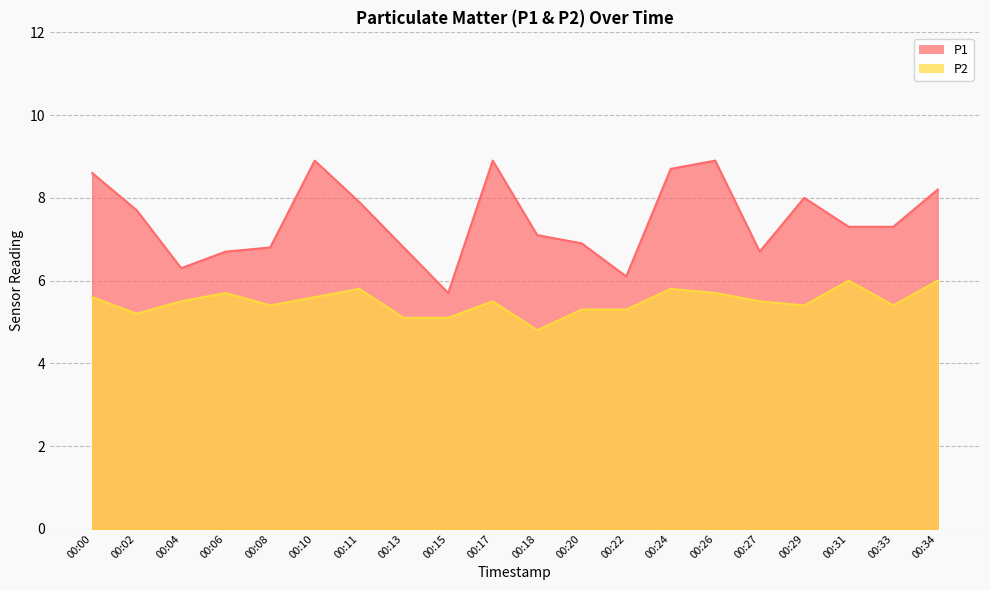

What is the spread (max minus min) of values at 00:17?

3.4